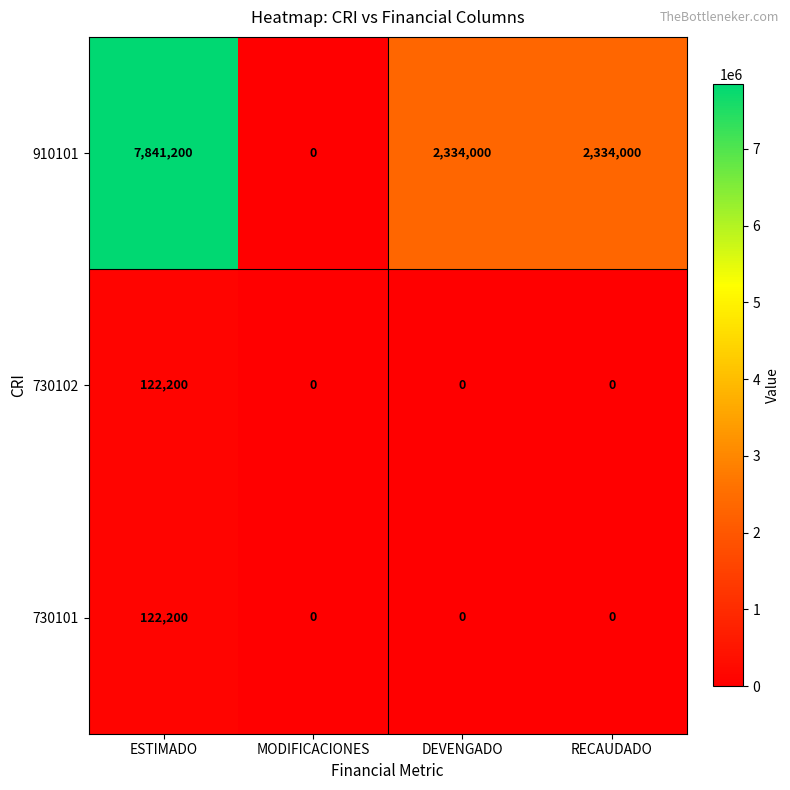

What is the maximum value shown in the chart?

7841200